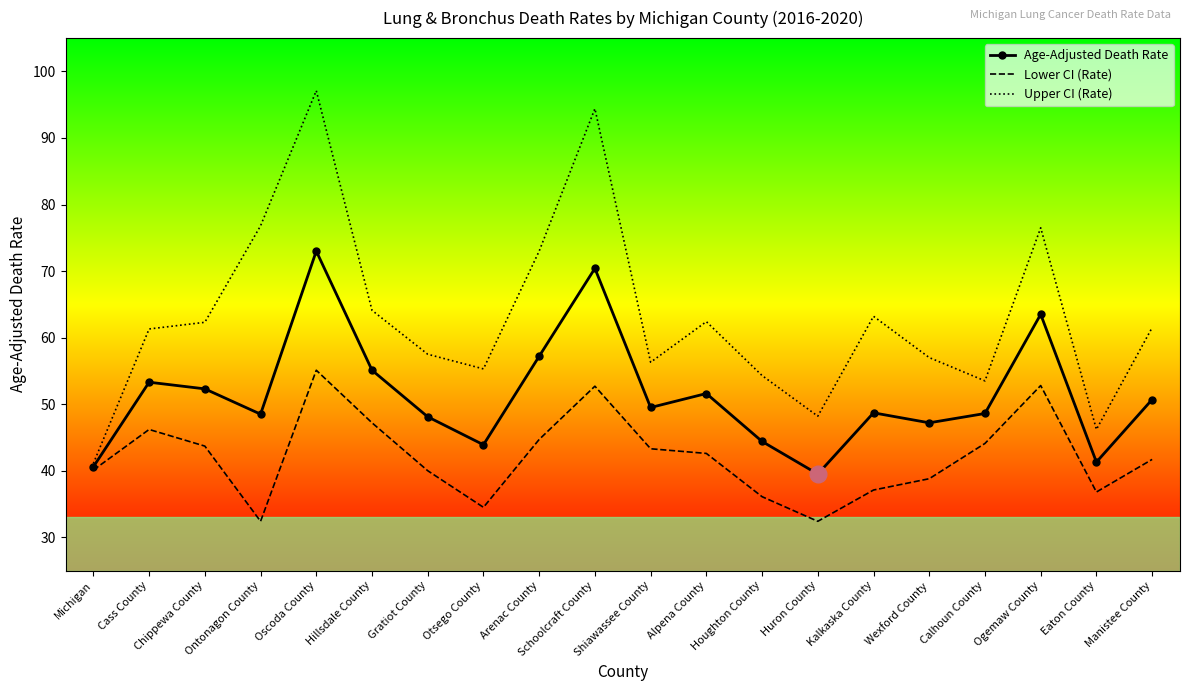

Which series has the largest range (max minus min)?

Upper CI (Rate)